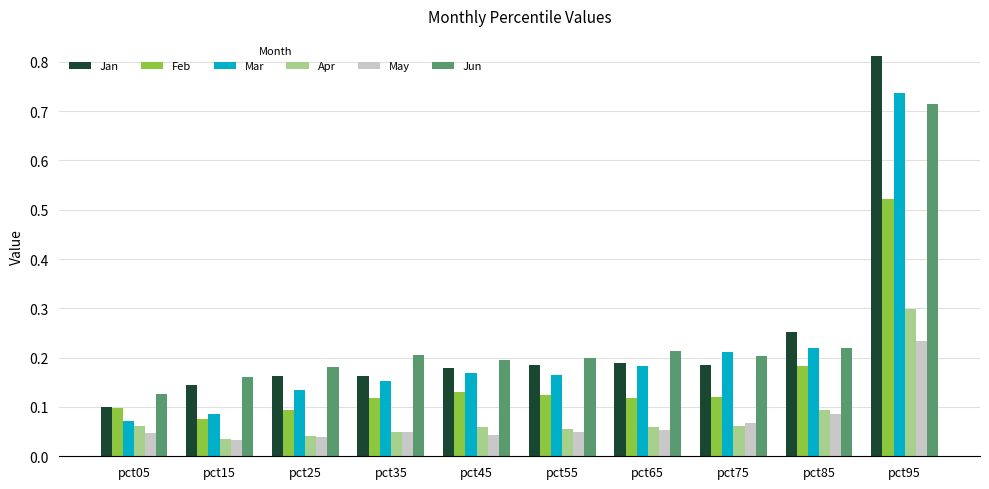

What is the sum of the Jun values at pct45 and pct75?

0.4